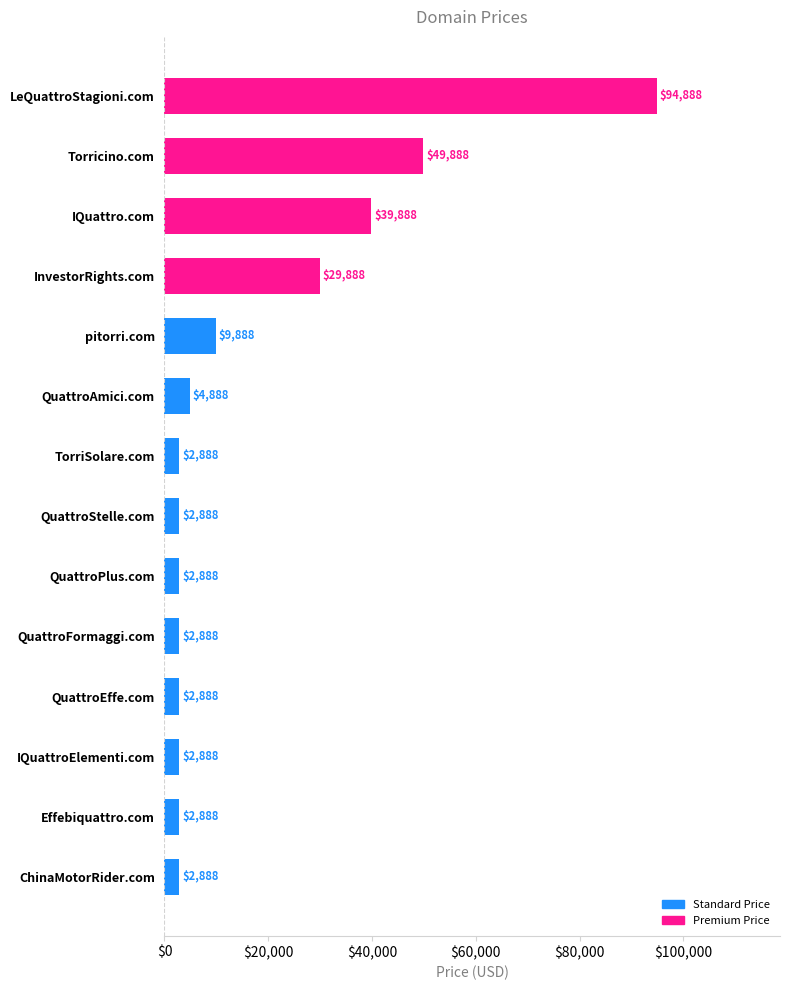

True or false: the data shows 2888 at QuattroStelle.com.

True